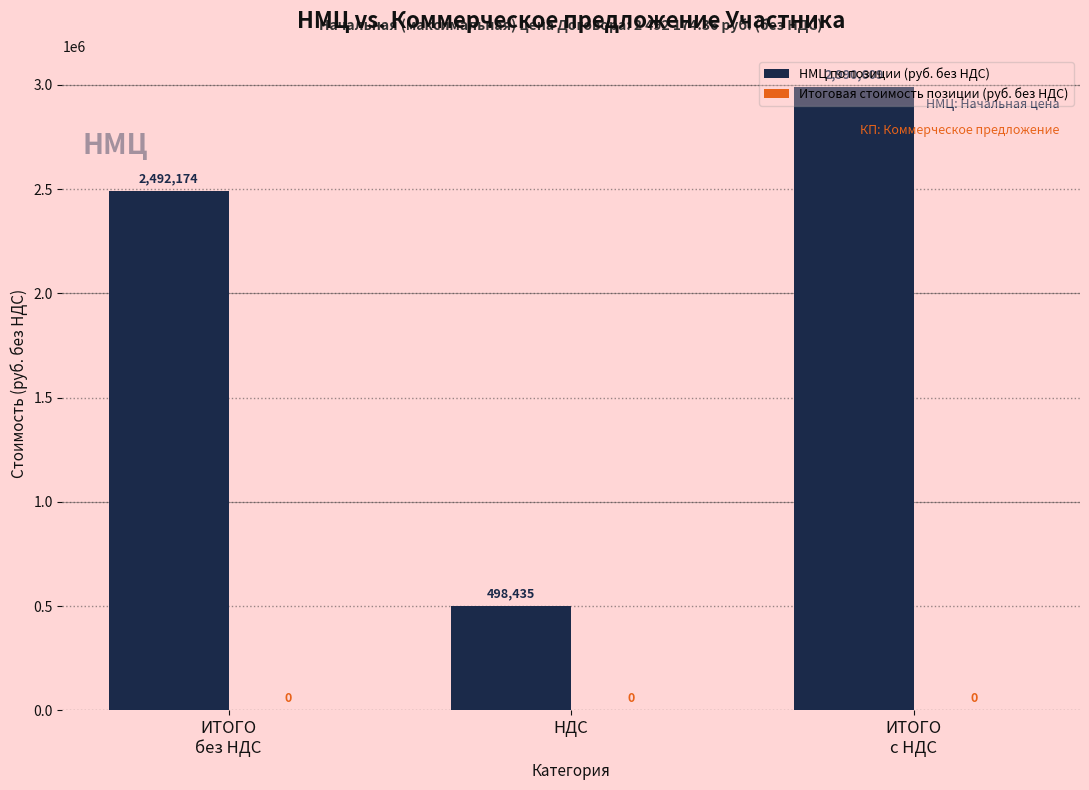

What is the minimum value shown in the chart?

498434.9